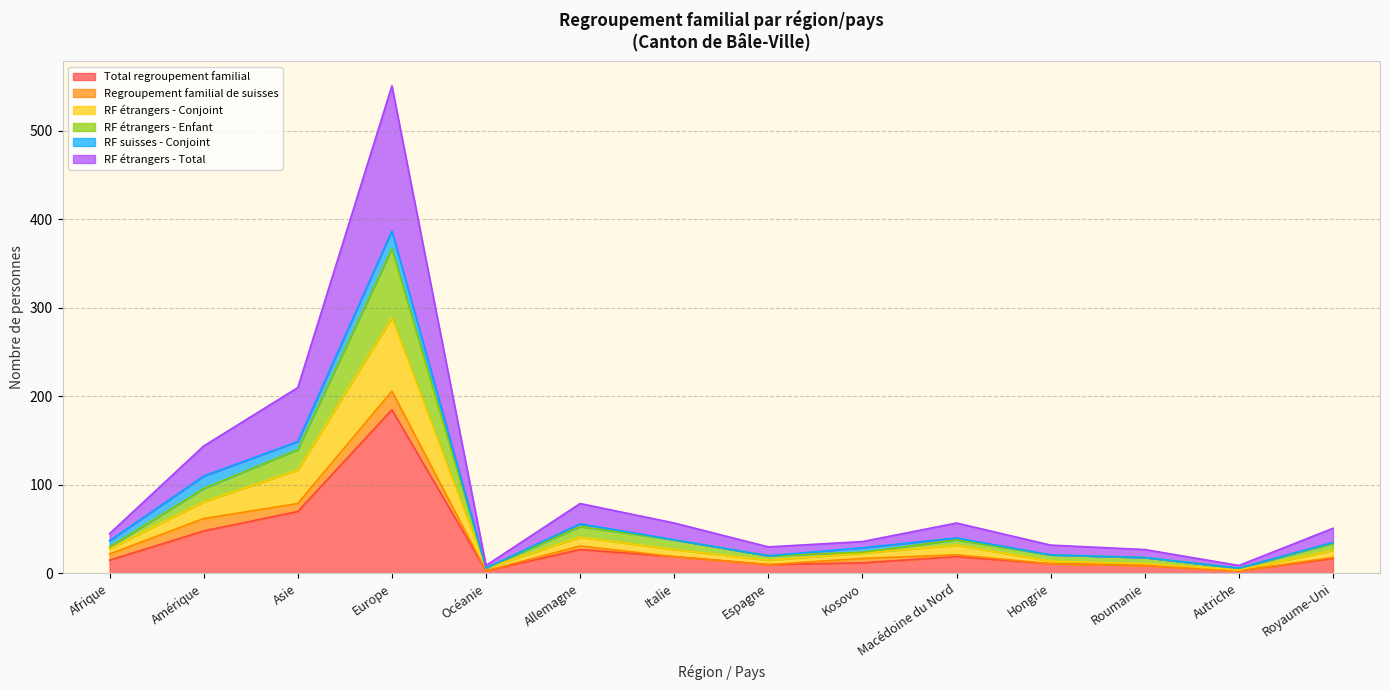

What is the difference between the highest and lowest values at Hongrie?

21